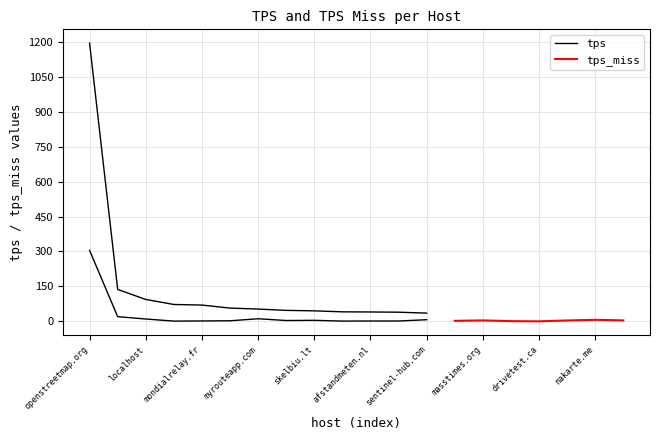

Reading left to right, extract all data points from this chart.

tps: openstreetmap.org=1193.9	openrailwaymap.org=137.1	localhost=94.1	onliner.by=72.5	mondialrelay.fr=70.1	gites-de-france.com=57.0	myrouteapp.com=52.9	topographic-map.com=47.2	skelbiu.lt=45.2	gays-cruising.com=40.9	afstandmeten.nl=40.4	127.0.0.1=39.4	sentinel-hub.com=35.5	trackingo.in=35.1	masstimes.org=35.0	rubmaps.ch=35.0	drivetest.ca=33.6	arcgis.com=29.7	nakarte.me=29.6	calculitineraires.fr=29.1
tps_miss: openstreetmap.org=304.7	openrailwaymap.org=20.3	localhost=10.2	onliner.by=1.2	mondialrelay.fr=1.9	gites-de-france.com=2.6	myrouteapp.com=11.3	topographic-map.com=3.7	skelbiu.lt=4.5	gays-cruising.com=1.3	afstandmeten.nl=1.6	127.0.0.1=1.6	sentinel-hub.com=7.2	trackingo.in=2.3	masstimes.org=4.2	rubmaps.ch=1.0	drivetest.ca=0.1	arcgis.com=4.0	nakarte.me=6.7	calculitineraires.fr=4.2